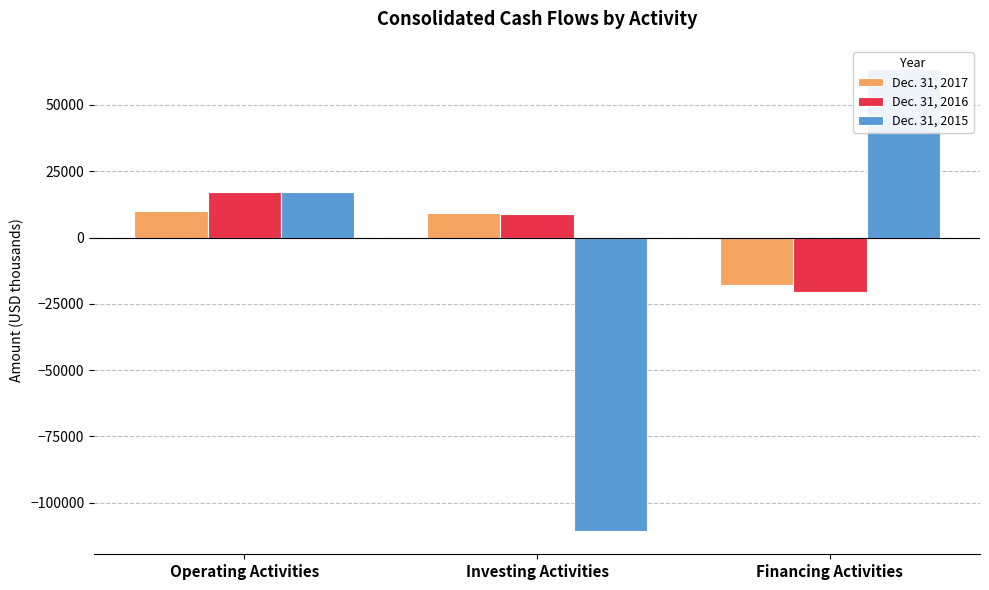

The value of Dec. 31, 2016 at Investing Activities is 8927. True or false?

True